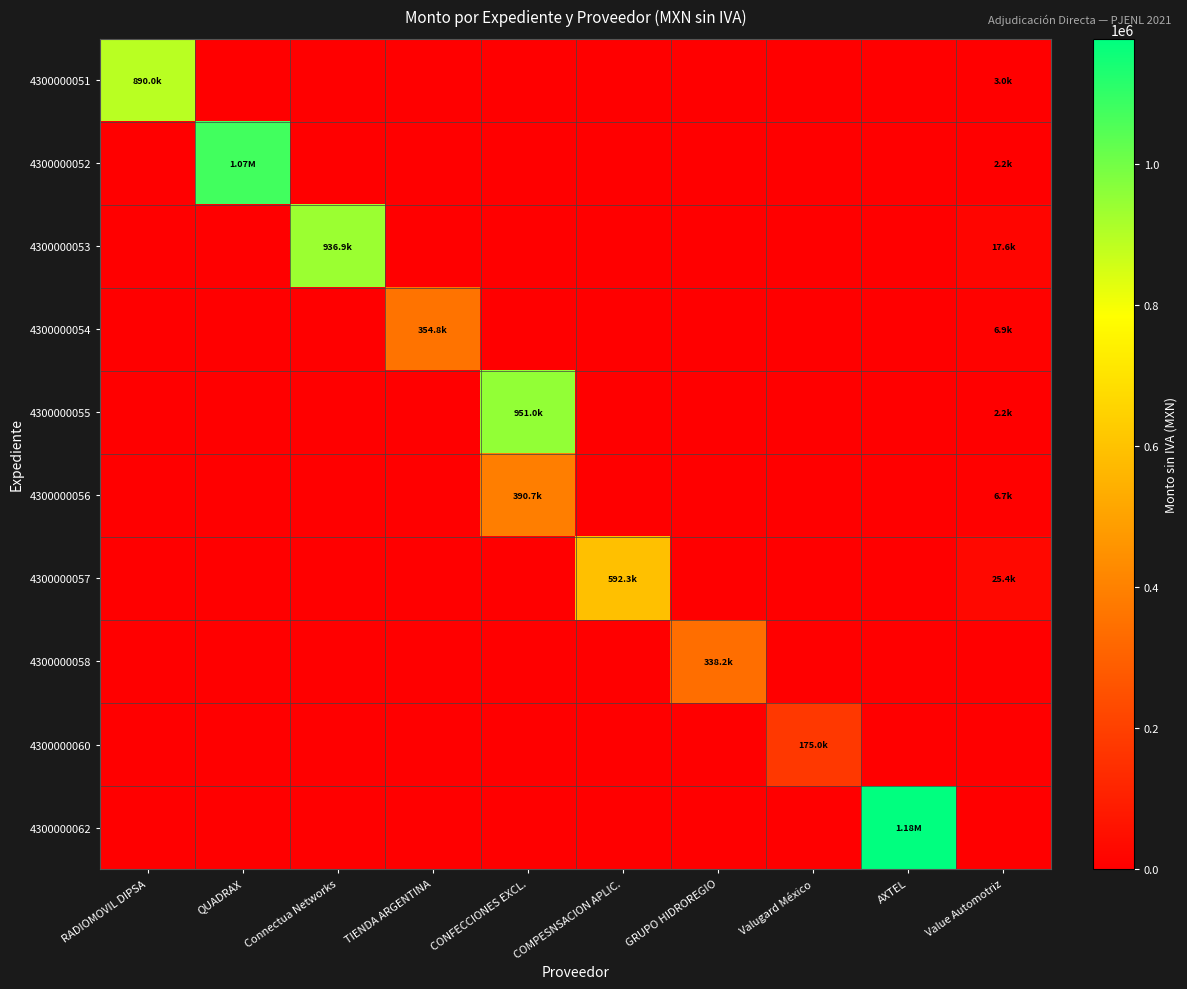

Which series changed the most between RADIOMOVIL DIPSA and CONFECCIONES EXCL.?

4300000055